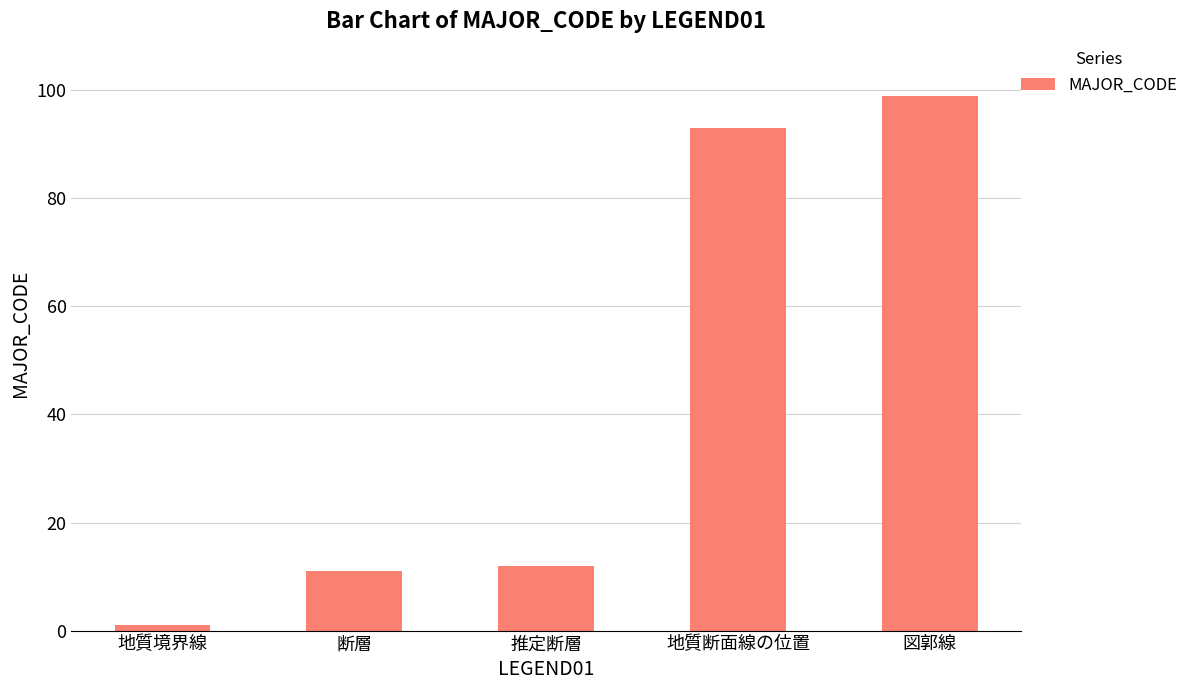

What is the value of the 5th bar from the left?

99